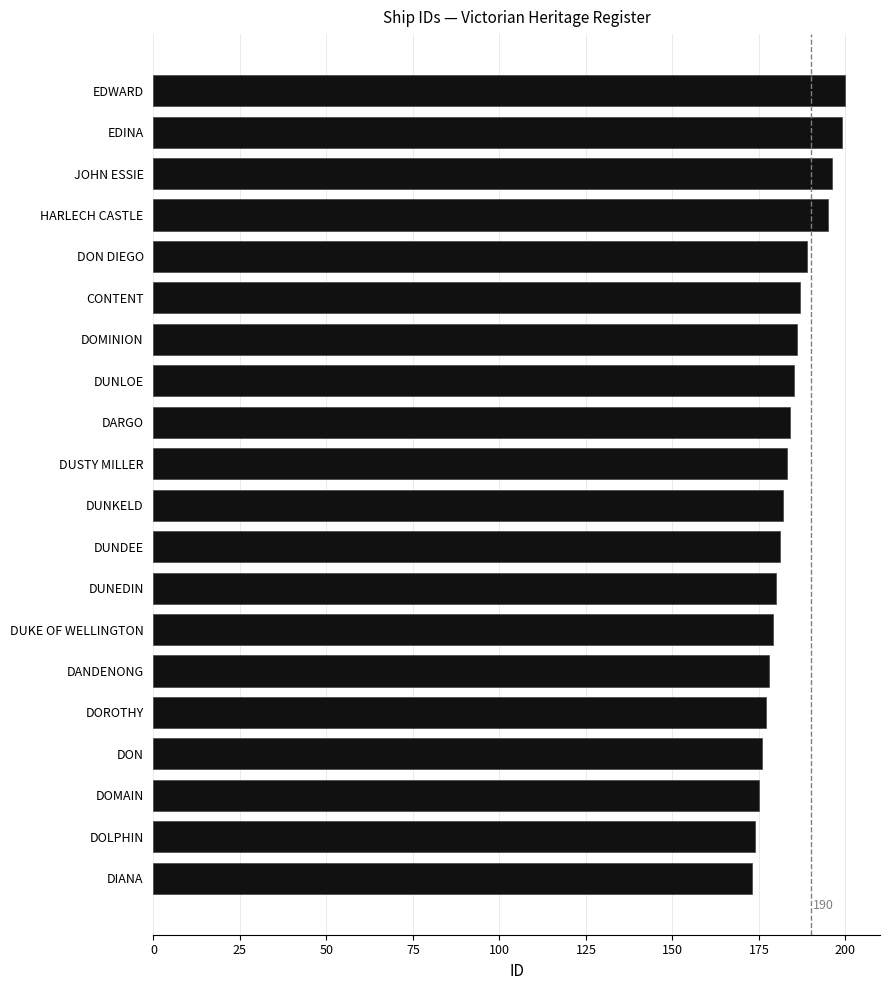

What is the value of the 1st bar from the top?

200